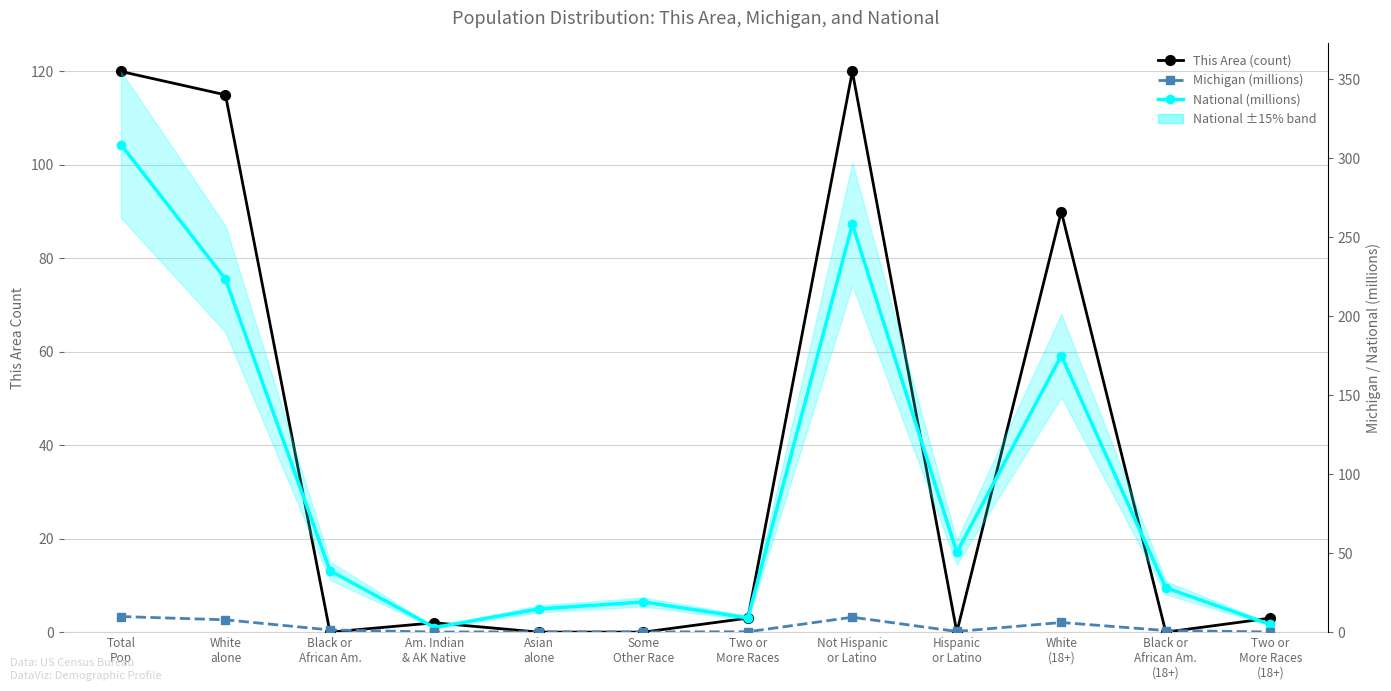

Between Hispanic
or Latino and Am. Indian
& AK Native, which is larger?

Am. Indian
& AK Native